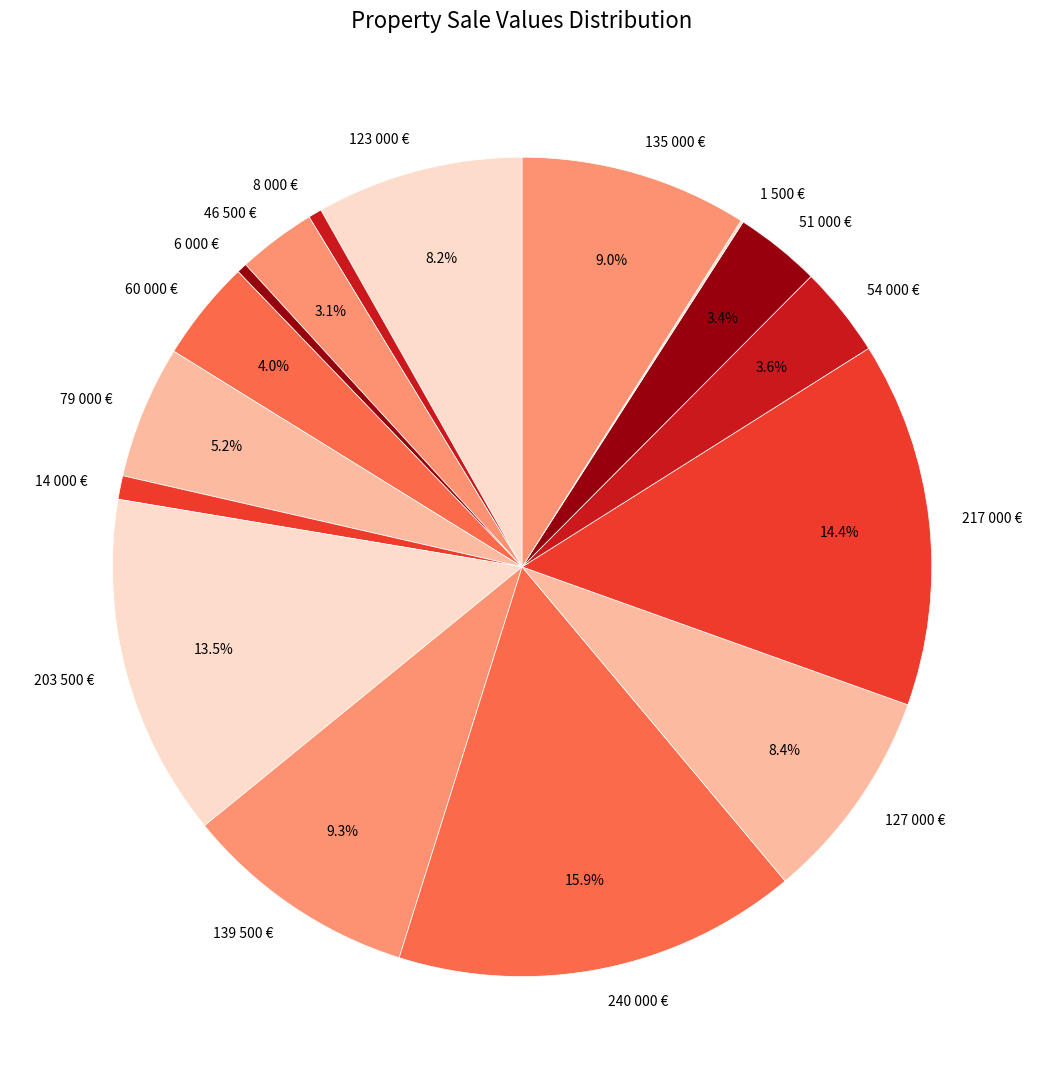

Which slice is the largest?

240 000 €